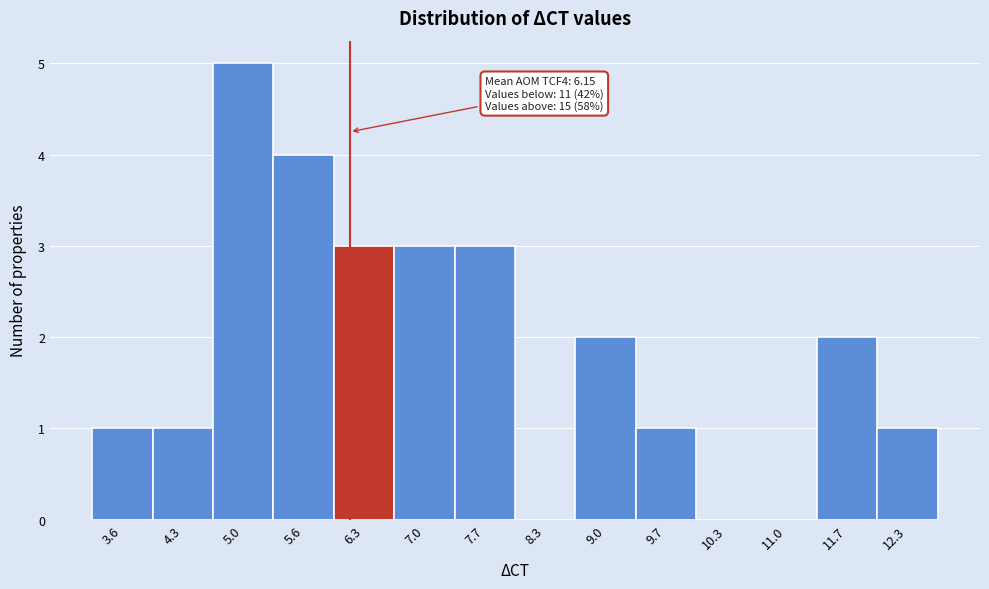

Over which range of the x-axis is the bar tallest?

4.6 to 5.3